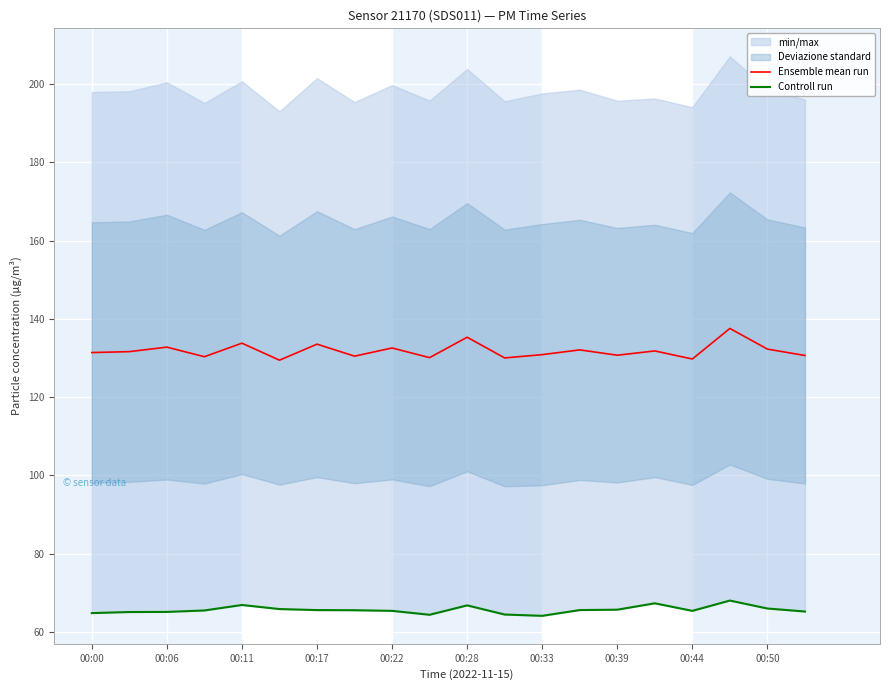

Which series has the widest spread of values?

Ensemble mean run